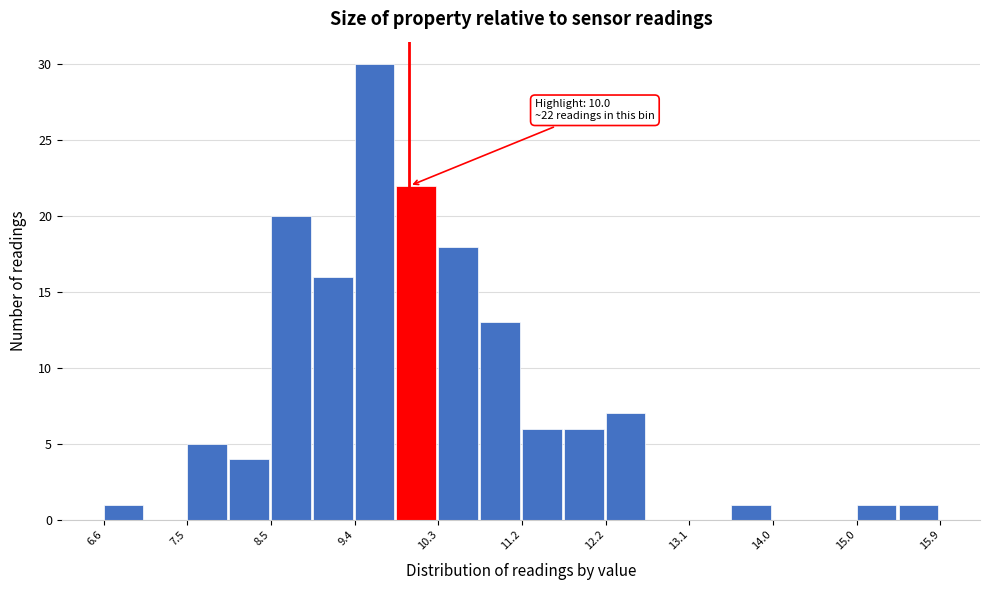

Which range on the x-axis has the tallest bar?

9.4 to 9.9